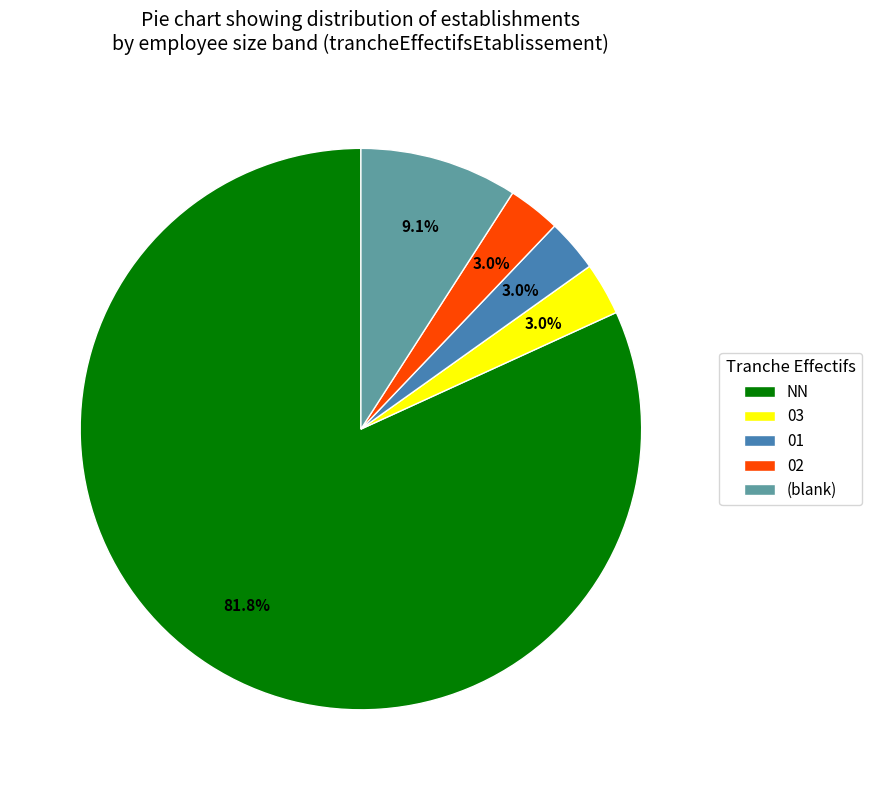

Count the number of slices in the pie.

5